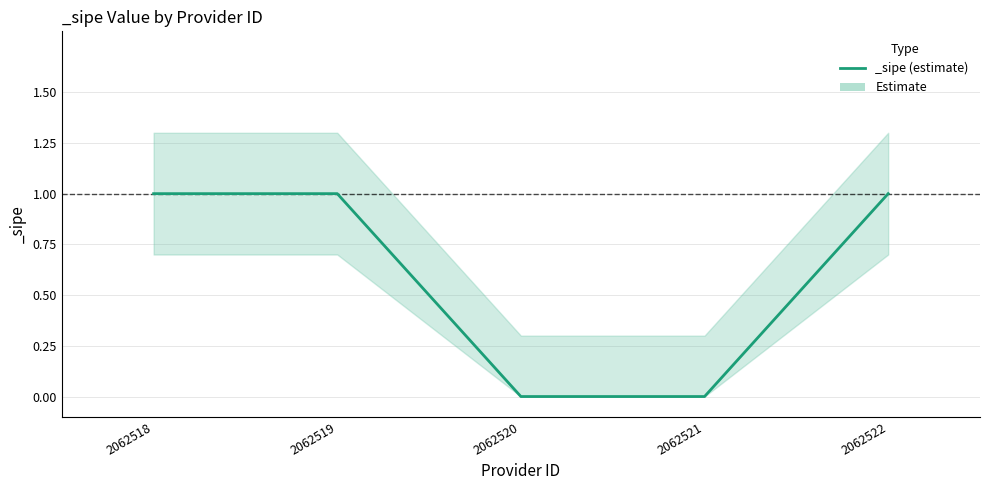

The _sipe_lower series shows 0.3 at 2062520. True or false?

False